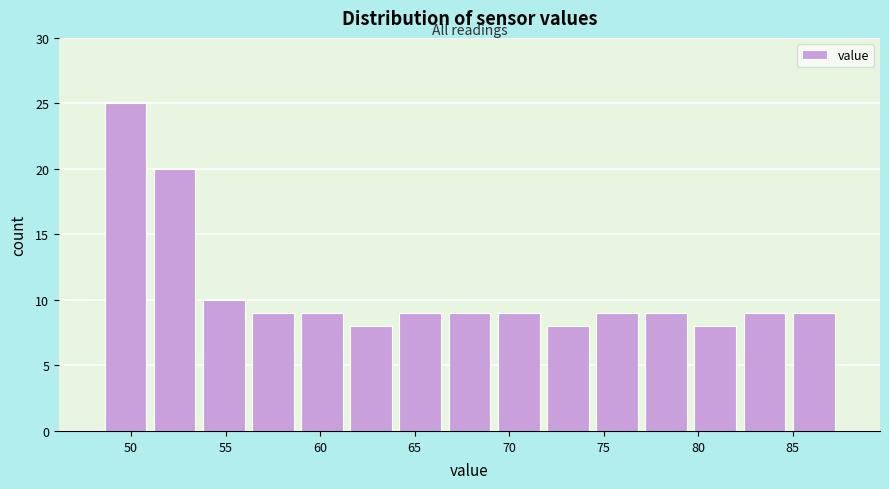

Reading left to right, transcribe this chart: for each bar, give the range it covers on the x-axis and its height. Neither the bar edges nor the heights are printed on the chart, so give them approximately, as read against the axes.

48.4 to 51.0: 25
51.0 to 53.6: 20
53.6 to 56.2: 10
56.2 to 58.8: 9
58.8 to 61.4: 9
61.4 to 64.0: 8
64.0 to 66.6: 9
66.6 to 69.2: 9
69.2 to 71.8: 9
71.8 to 74.4: 8
74.4 to 77.0: 9
77.0 to 79.6: 9
79.6 to 82.2: 8
82.2 to 84.8: 9
84.8 to 87.4: 9